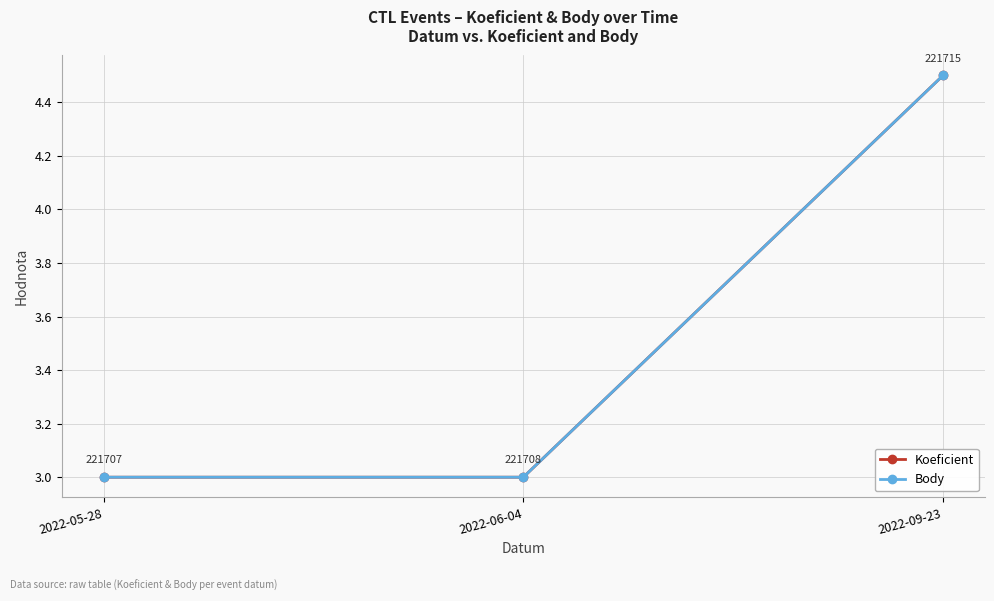

Which label corresponds to the smallest value in the chart?

2022-05-28